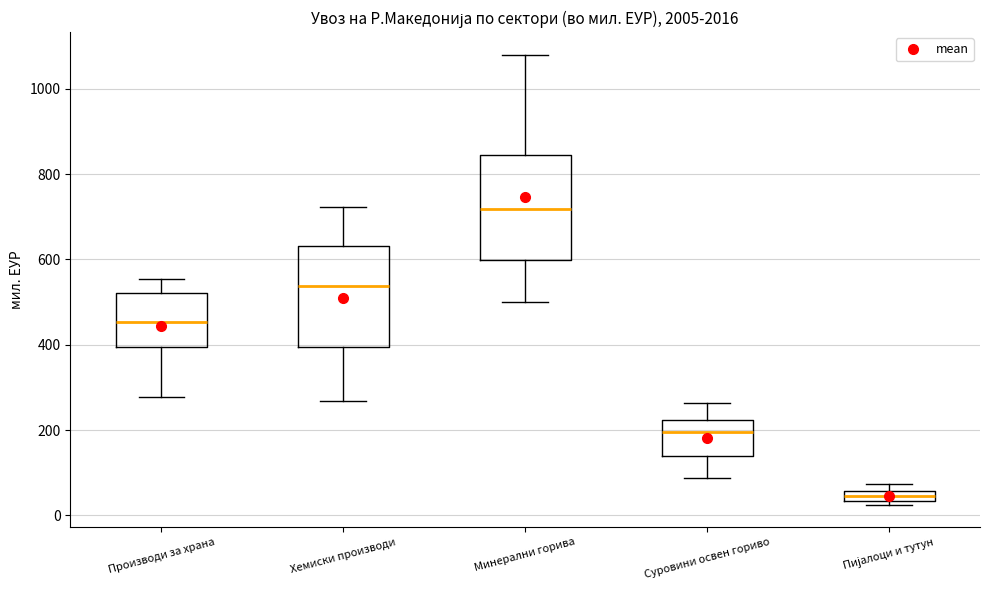

Which box has the lowest median line?

Пијалоци и тутун